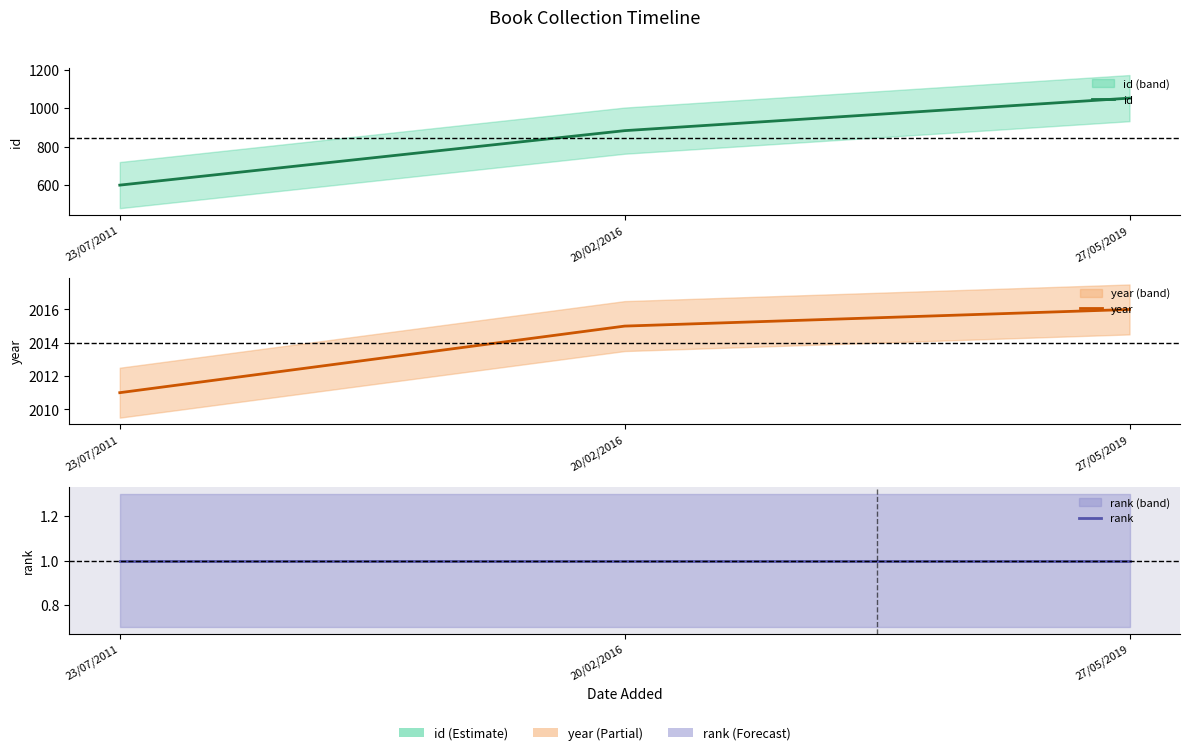

What are all the series names shown in the legend?

id, year, rank